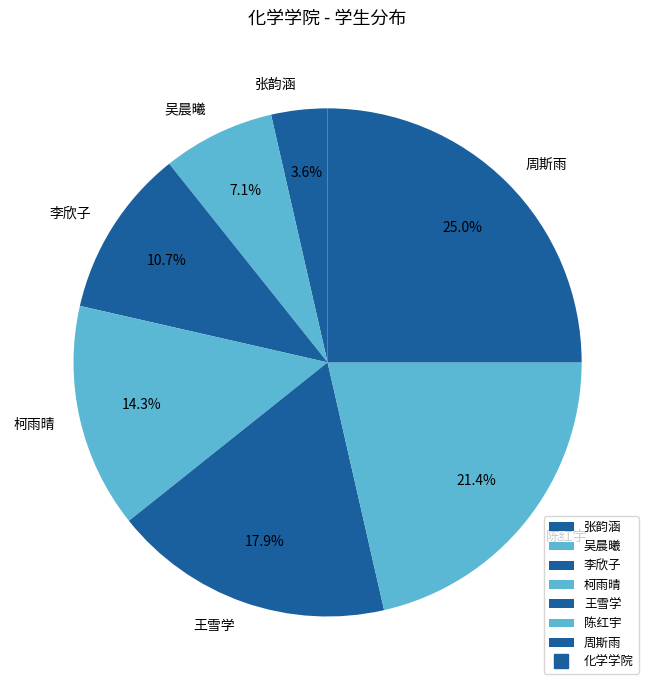

To the nearest percent, what percentage of the pie is 吴晨曦?

7%